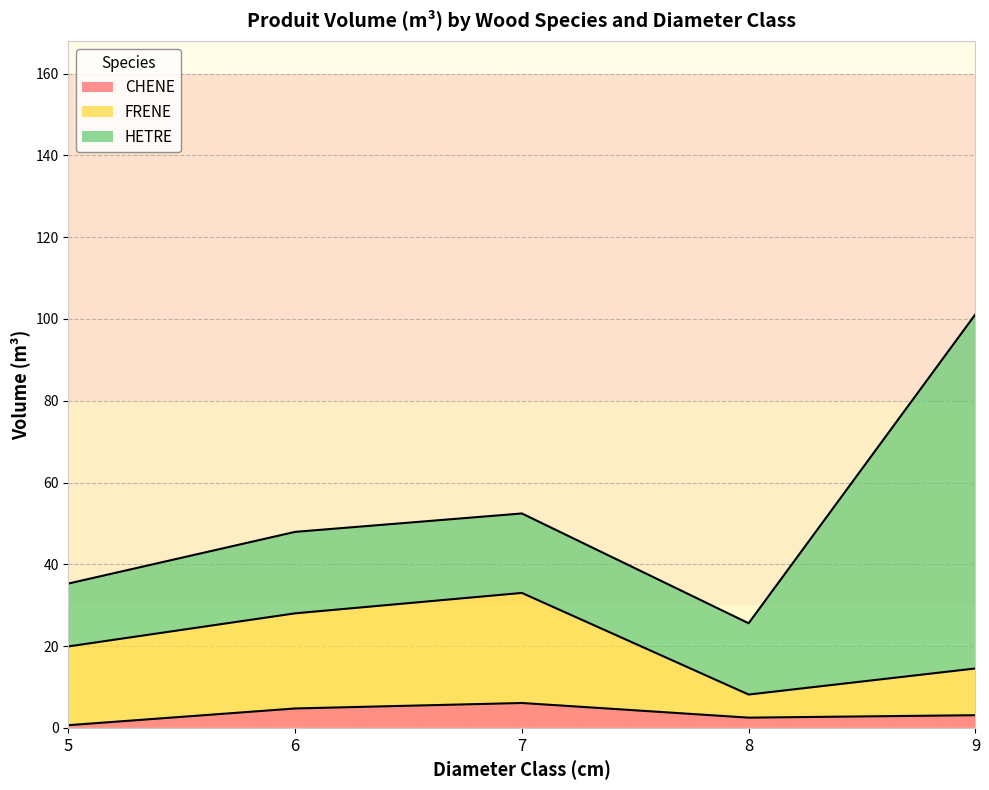

Is it true that CHENE equals 4.8 at 6?

True